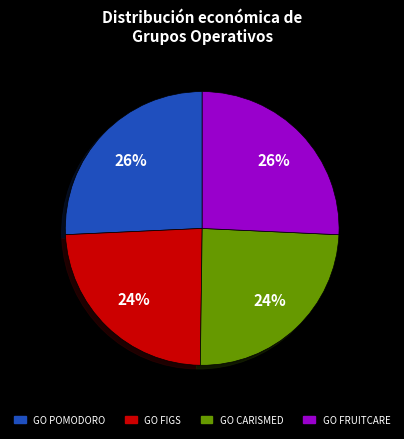

To the nearest percent, what is the average slice percentage?

25%